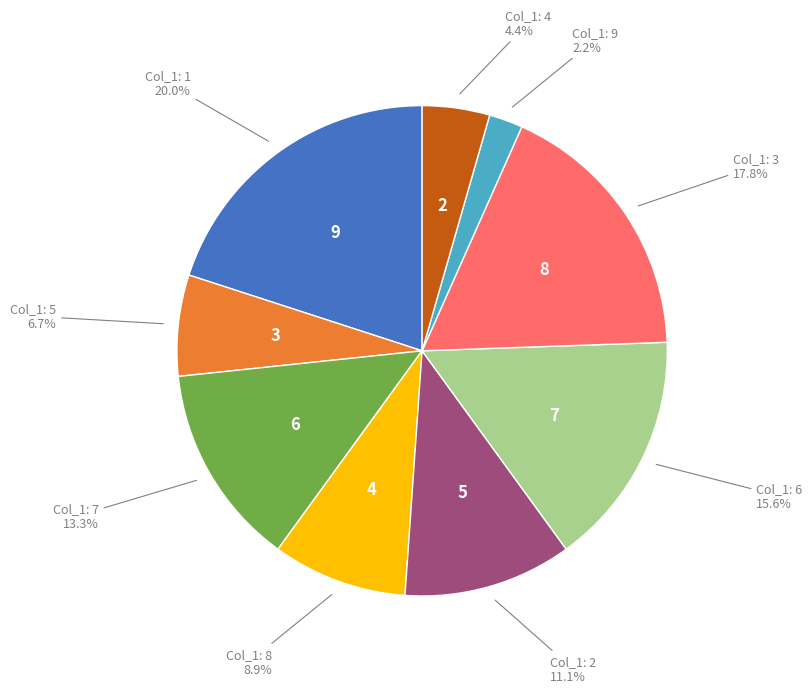

Is there a majority slice in this chart?

No